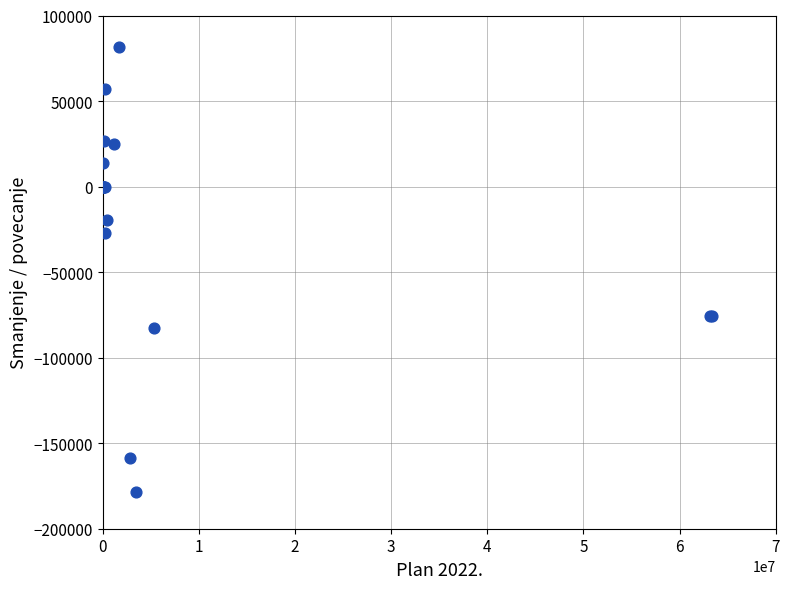

What Y value in the scatter plot is closest to -48462?

-27000